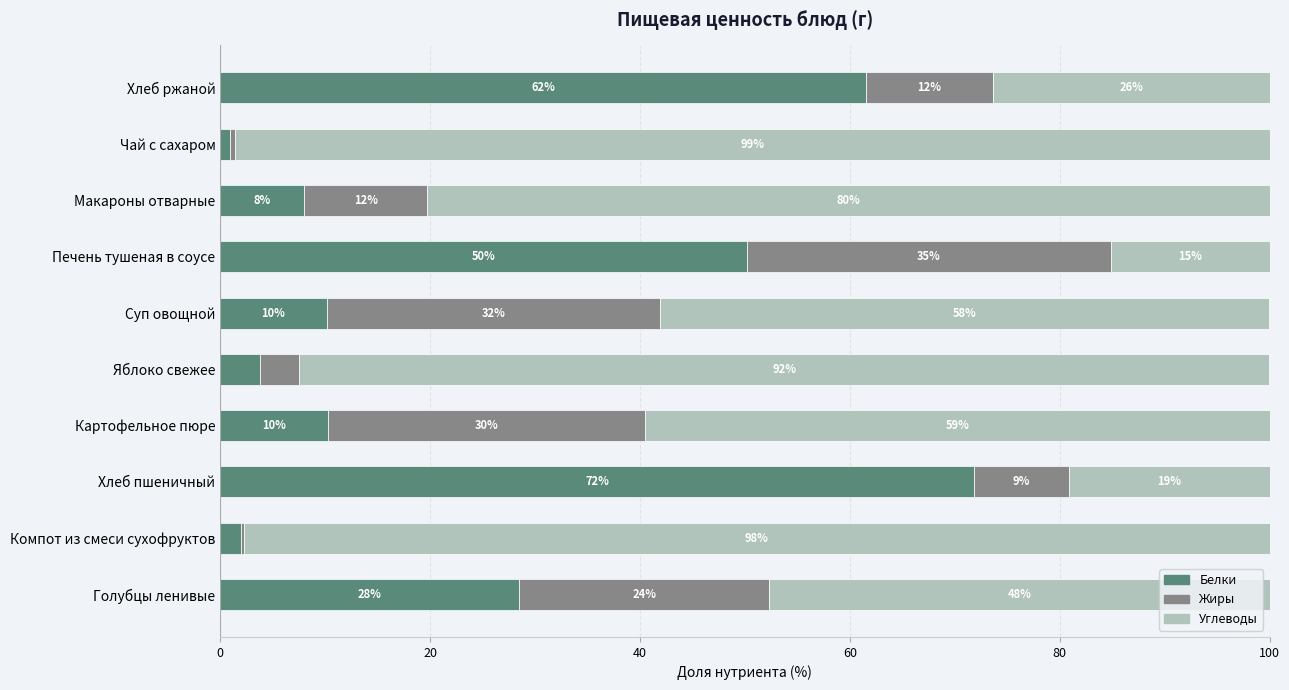

Reading left to right, extract all data points from this chart.

Белки: 28.5	2.0	71.8	10.3	3.8	10.2	50.2	8.0	1.0	61.5
Жиры: 23.9	0.2	9.1	30.3	3.8	31.7	34.7	11.7	0.5	12.1
Углеводы: 47.7	97.7	19.1	59.5	92.5	58.1	15.1	80.3	98.6	26.4